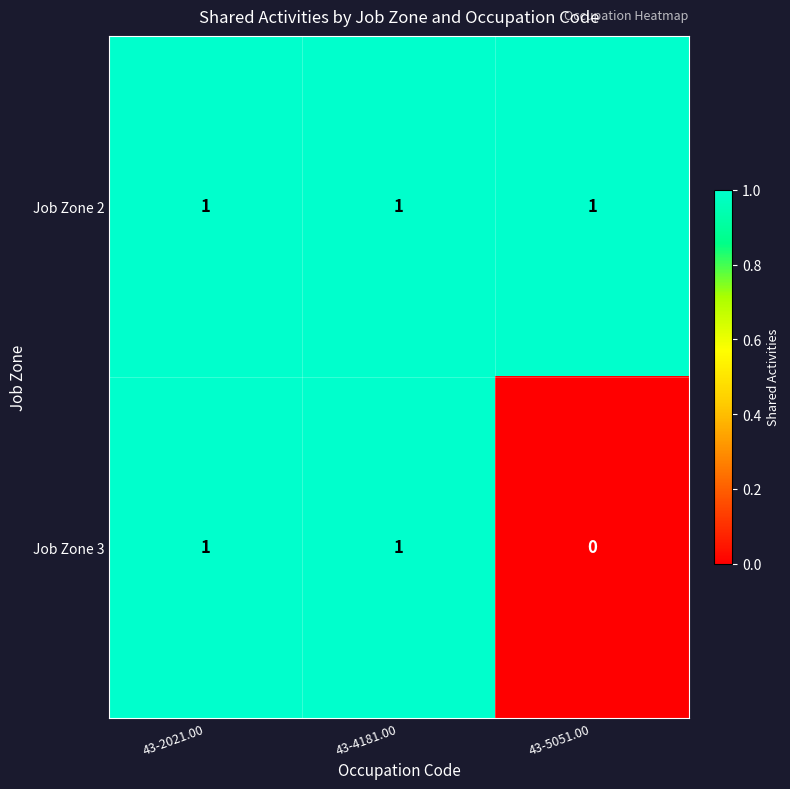

Which series has the largest range (max minus min)?

Job Zone 3